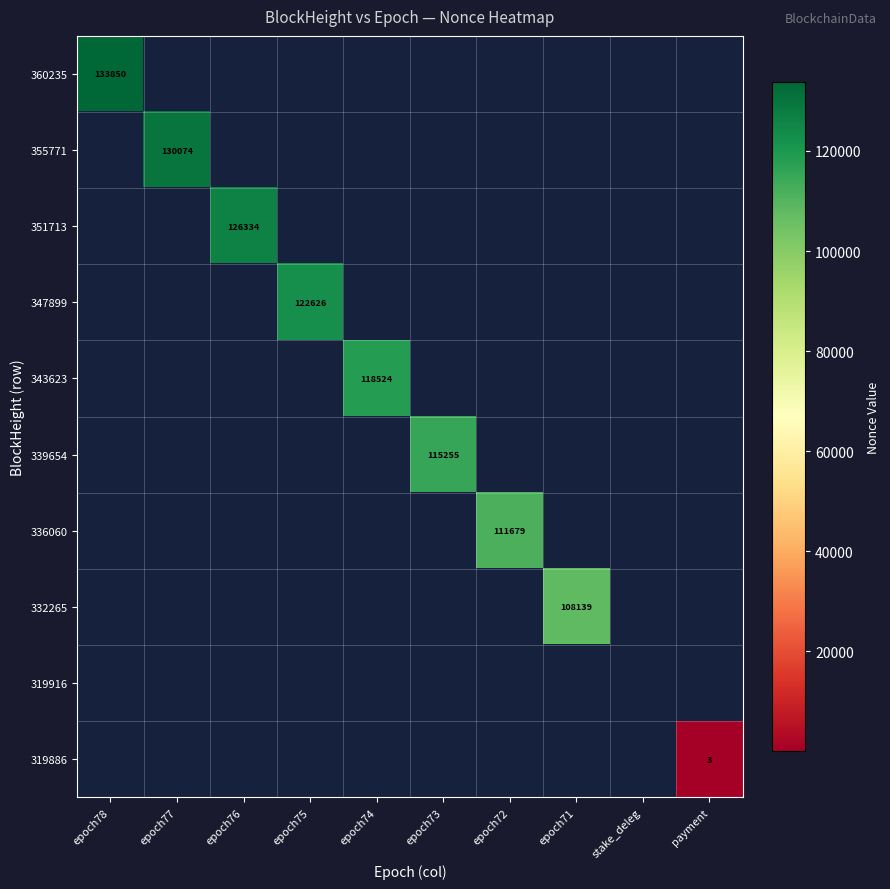

The value of 351713 at epoch76 is 223254. True or false?

False